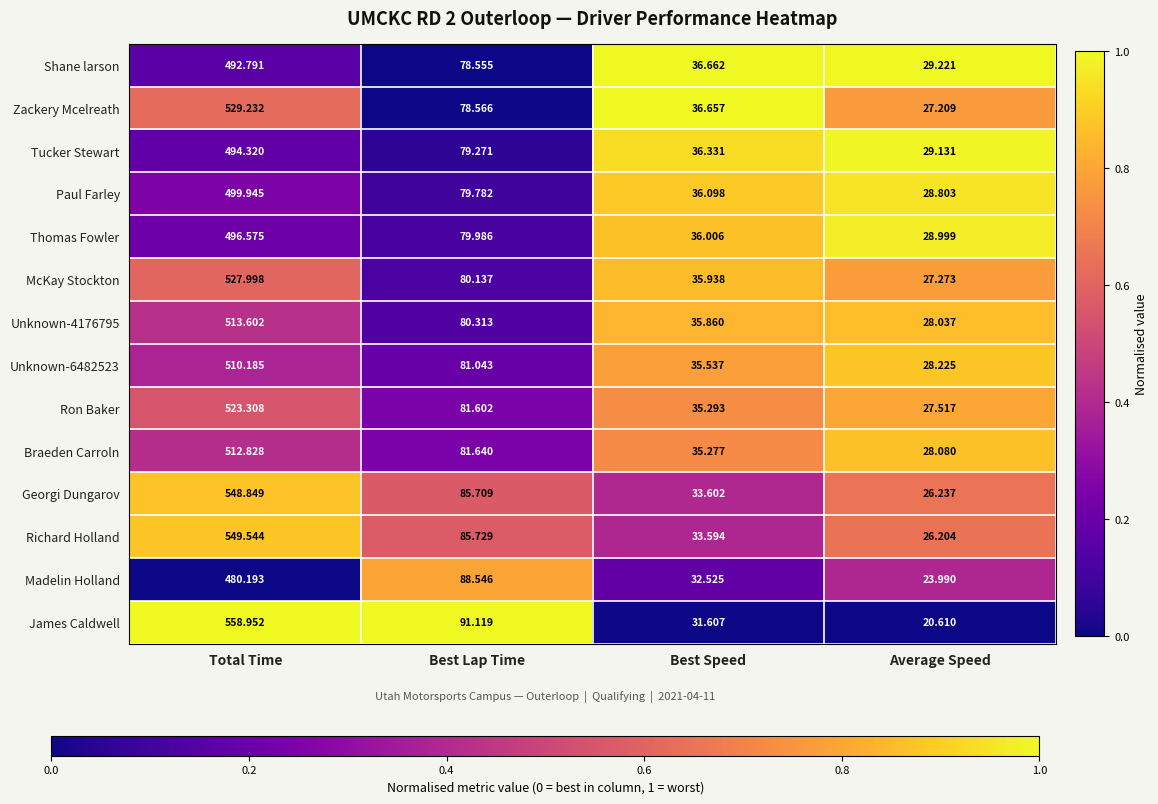

List the labels in order of James Caldwell value, smallest first.

Average Speed, Best Speed, Best Lap Time, Total Time